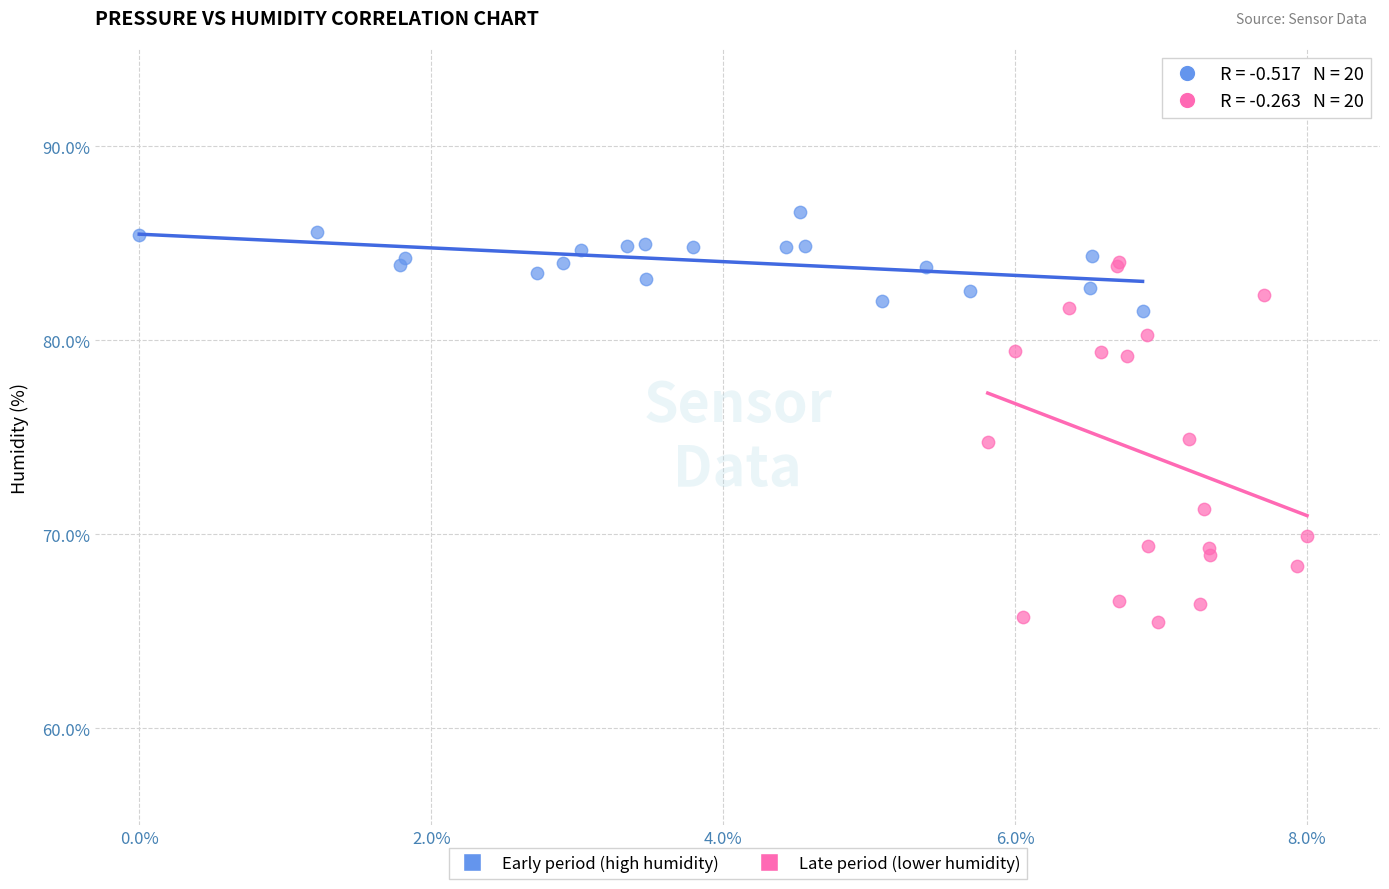

Which series reaches the minimum Y coordinate?

Late period (lower humidity)